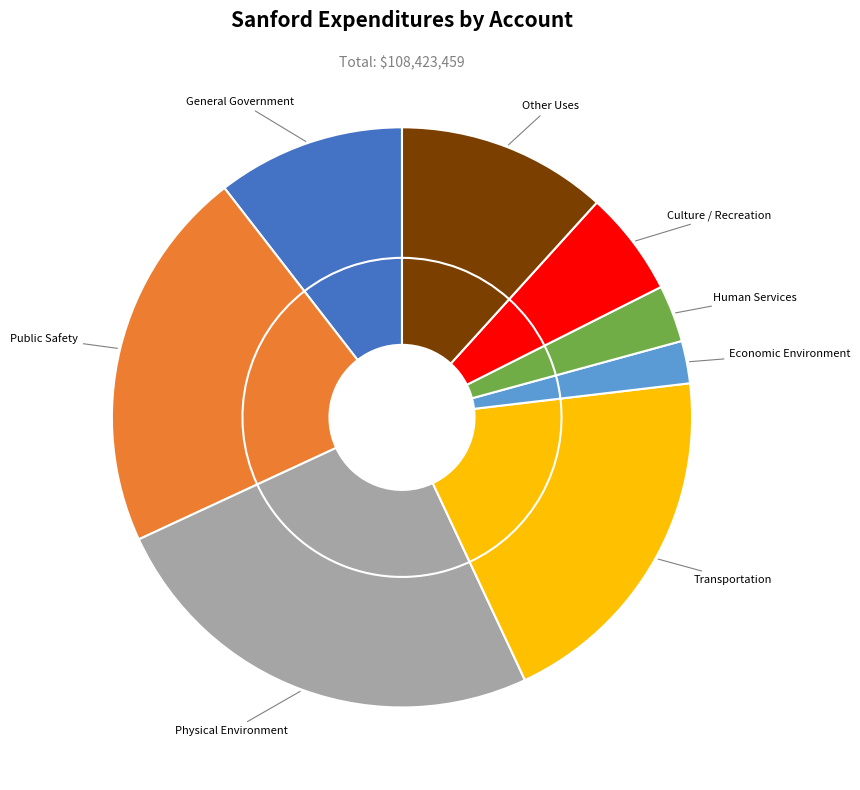

To the nearest percent, what is the difference between the Transportation and Human Services slice percentages?

17%